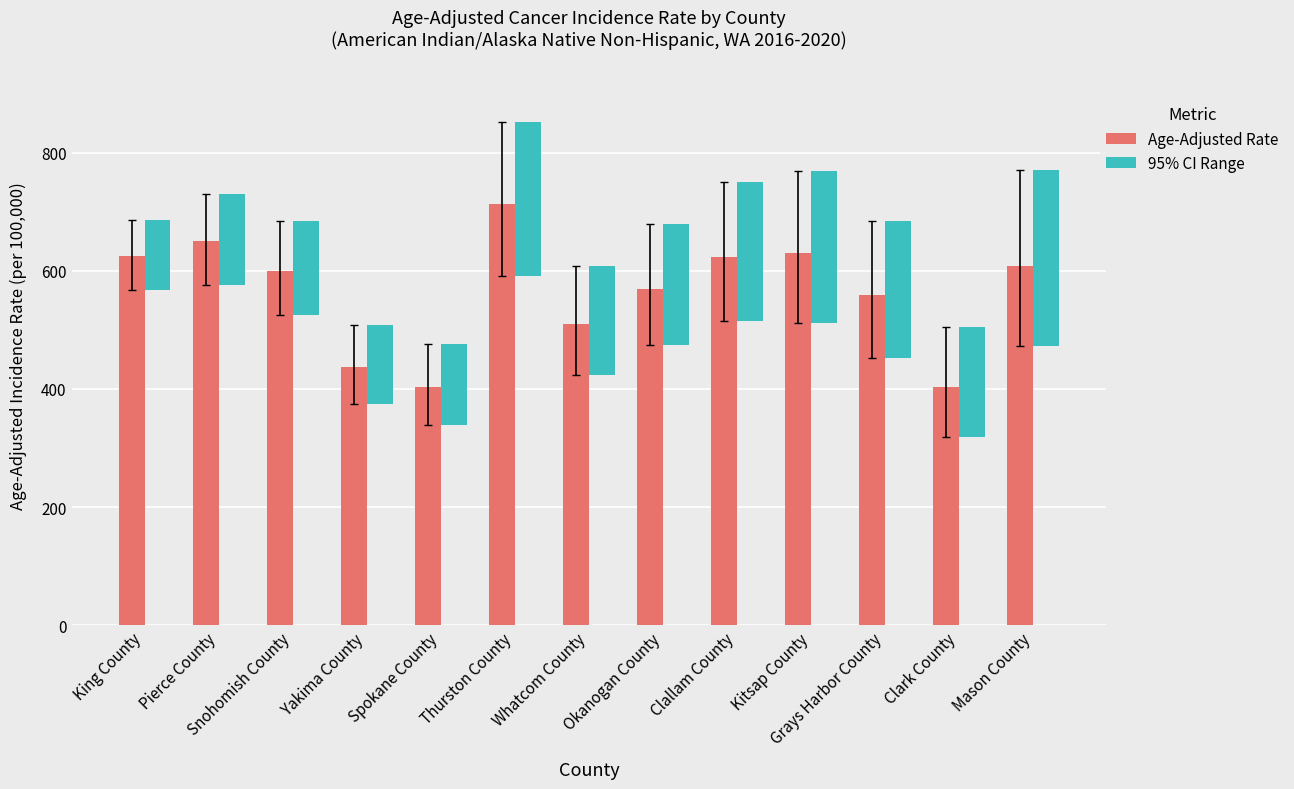

At how many categories does at least one series exceed 268?

13